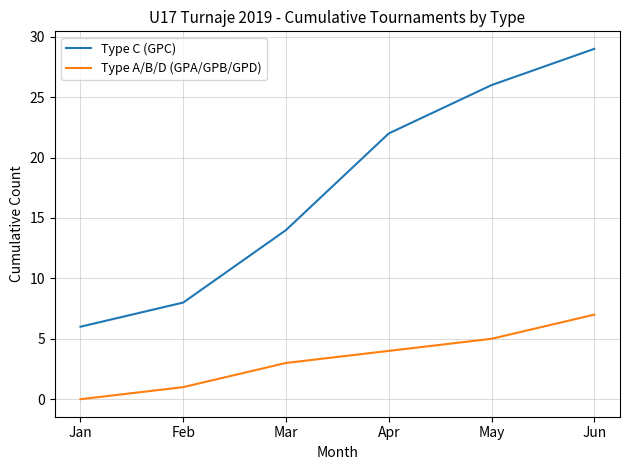

True or false: Type A/B/D (GPA/GPB/GPD) and Type C (GPC) cross at least once.

False